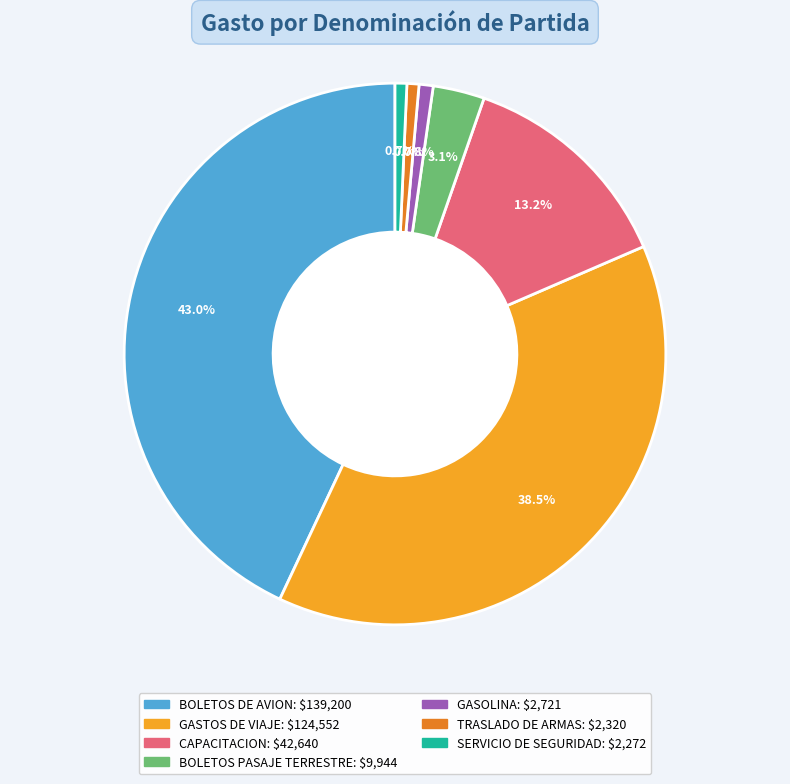

To the nearest percent, what is the difference between the largest and smallest slice percentages?

42%